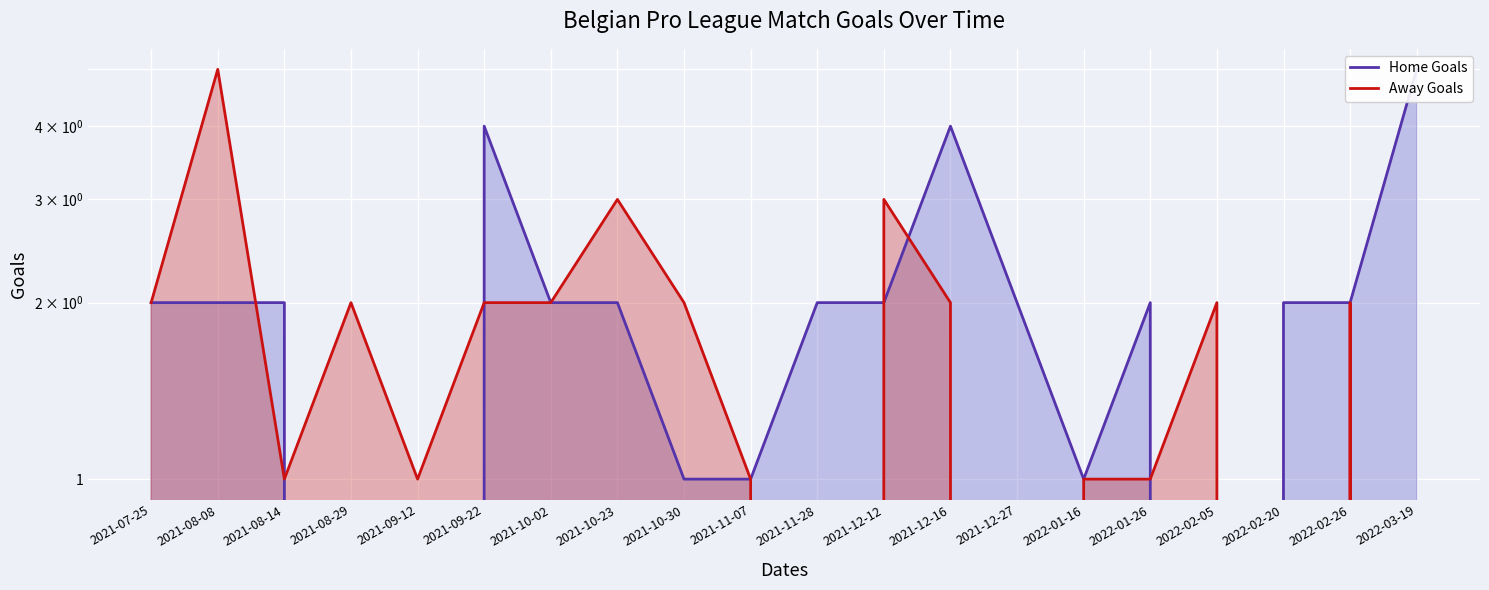

What is the total value across all series at 2021-10-30?

3